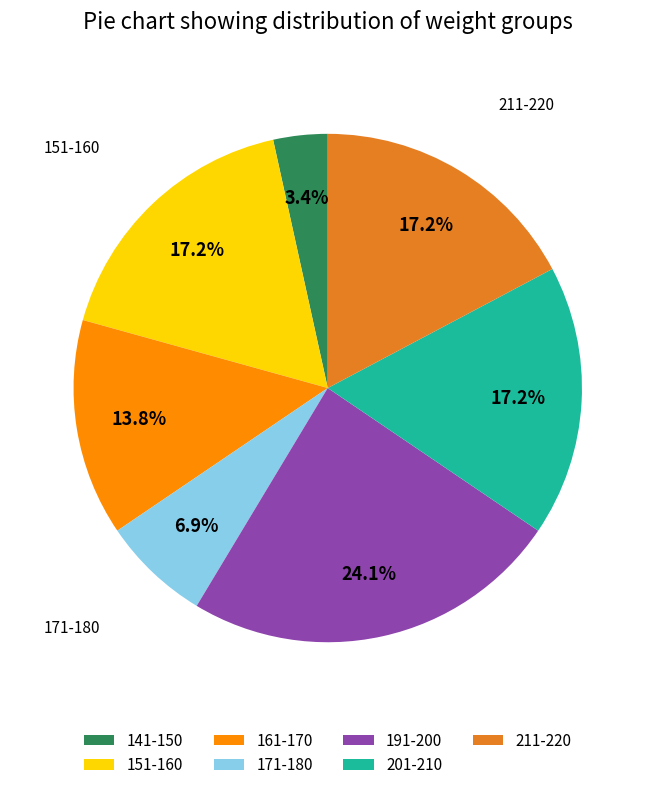

What is the ratio of the value at 171-180 to the value at 151-160?

0.4